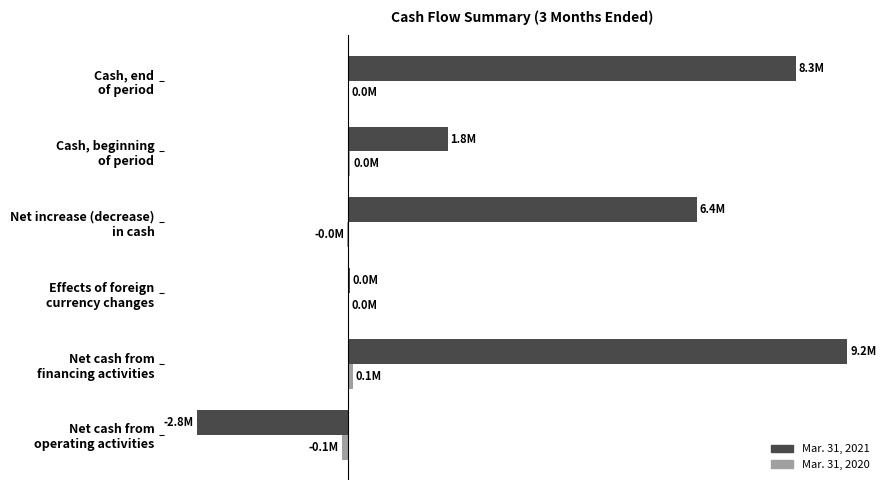

Where is Mar. 31, 2020 nearest to the value -22961?

Net increase (decrease) in cash